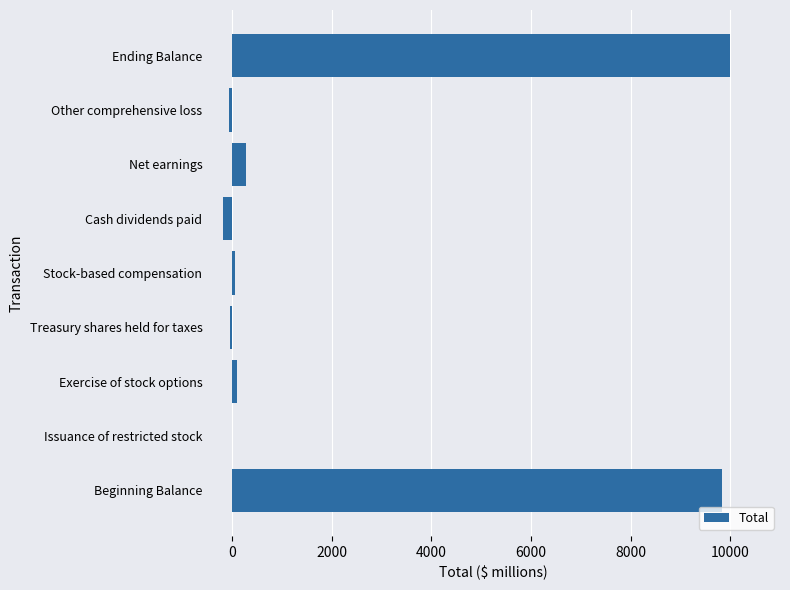

Count the number of categories in the chart.

9